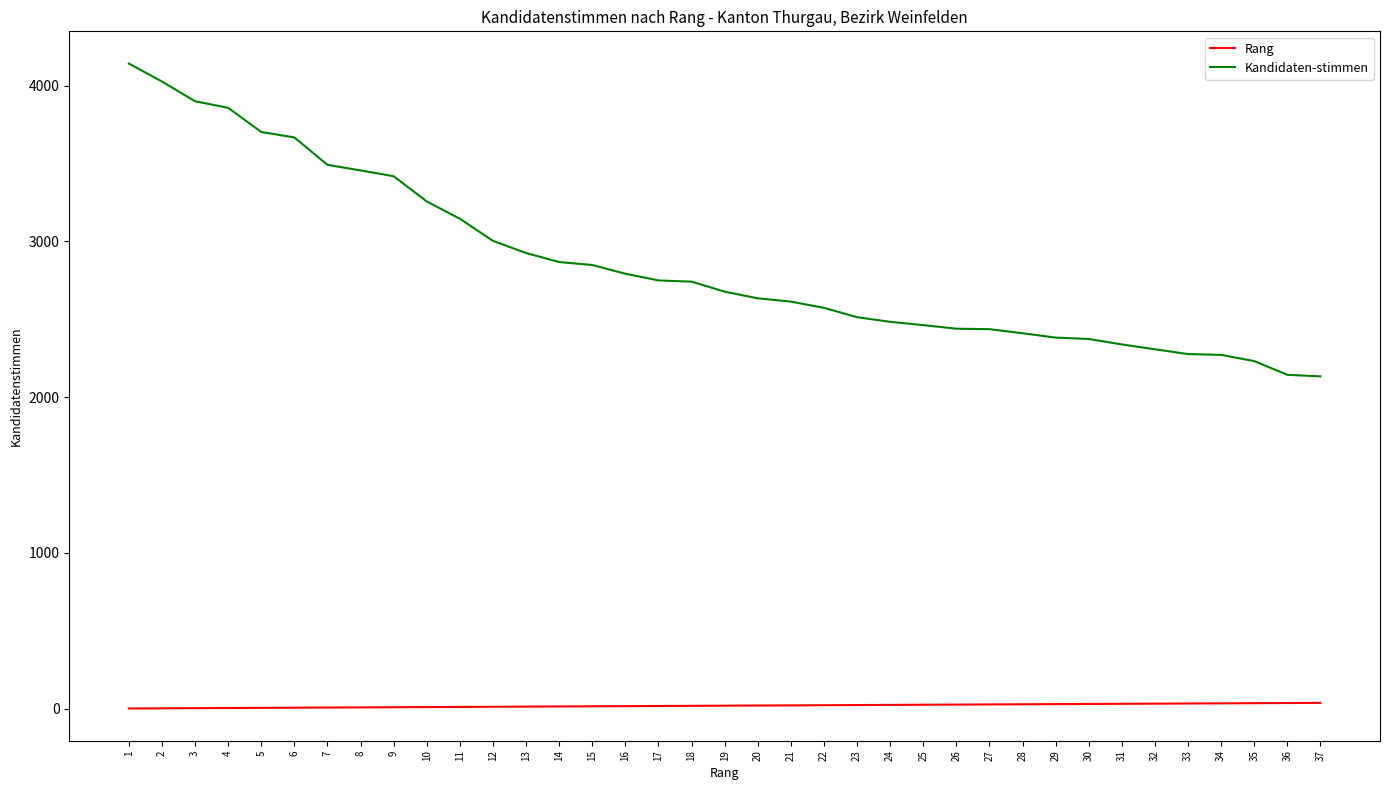

True or false: Rang and Kandidaten-stimmen intersect in this chart.

False